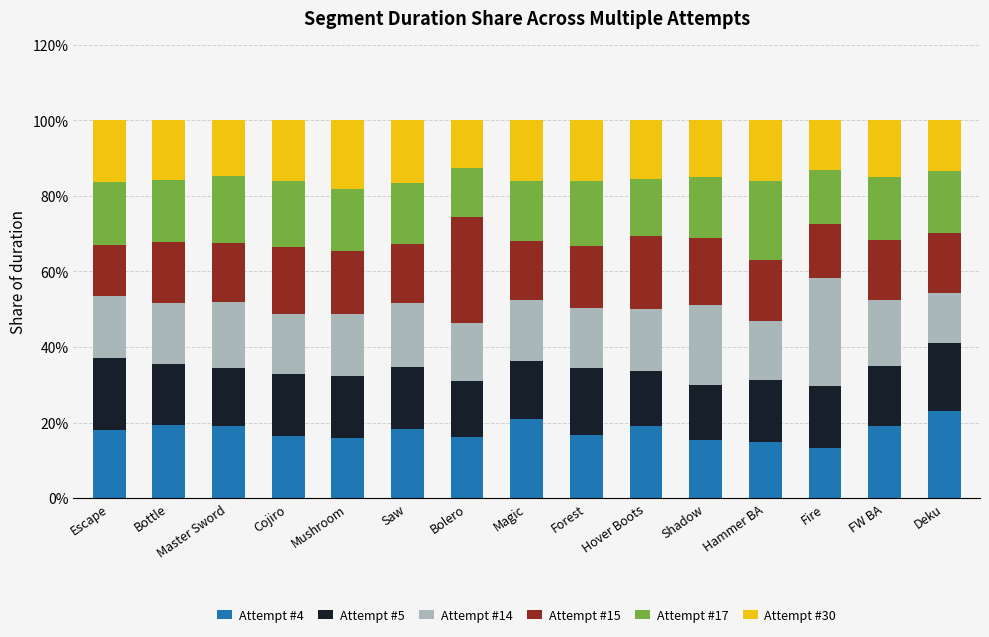

The Attempt #4 series shows 18.0 at Escape. True or false?

True